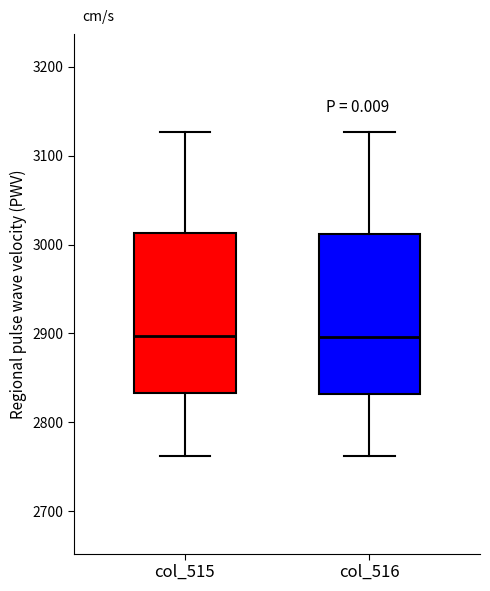

Reading left to right, transcribe this box plot: for each box, give where its median line is, the range the box spans, and where its two whiskers end, as read against the y-axis. The values are not printed on the chart, so give them approximately, as read against the axis.

col_515: median 2900, box 2830 to 3010, whiskers 2760 to 3130
col_516: median 2900, box 2830 to 3010, whiskers 2760 to 3130